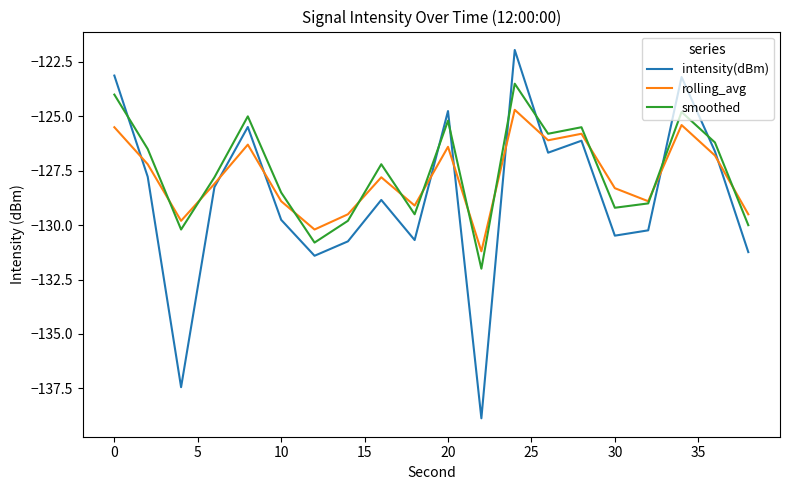

How many intersections are there between intensity(dBm) and smoothed?

7